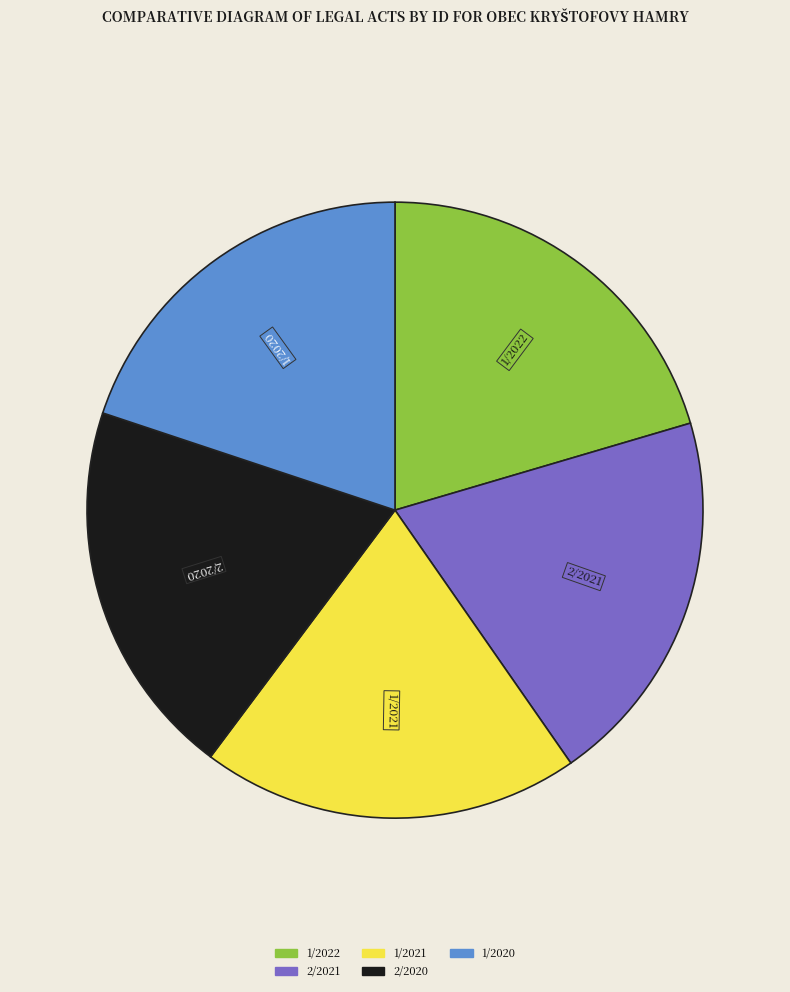

Is there a majority slice in this chart?

No